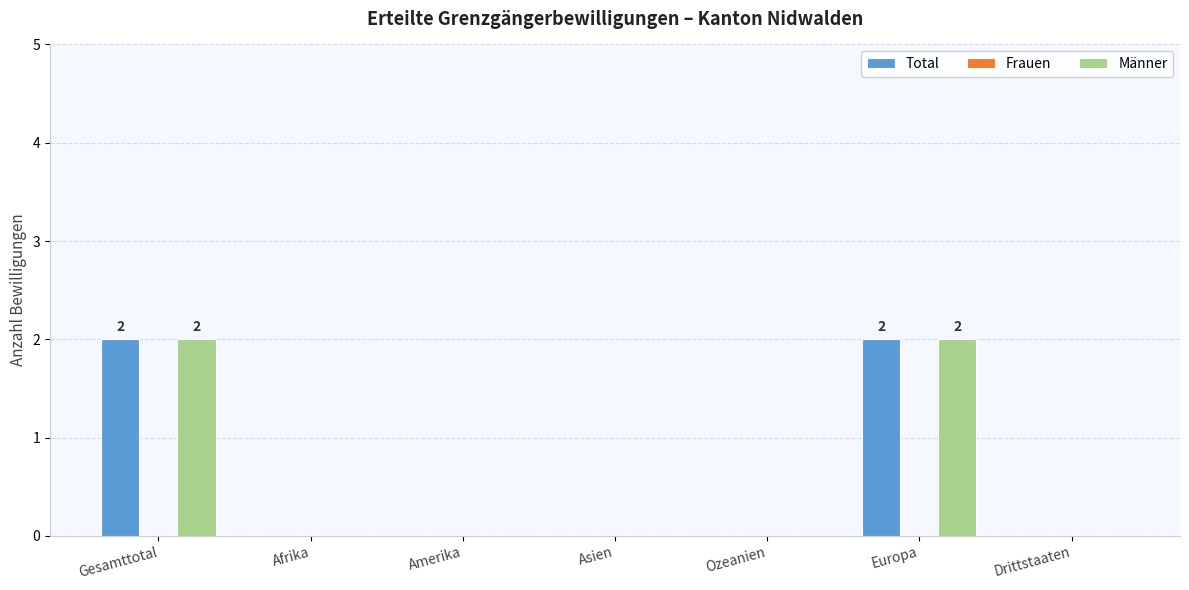

Is it true that Total equals 1 at Asien?

False